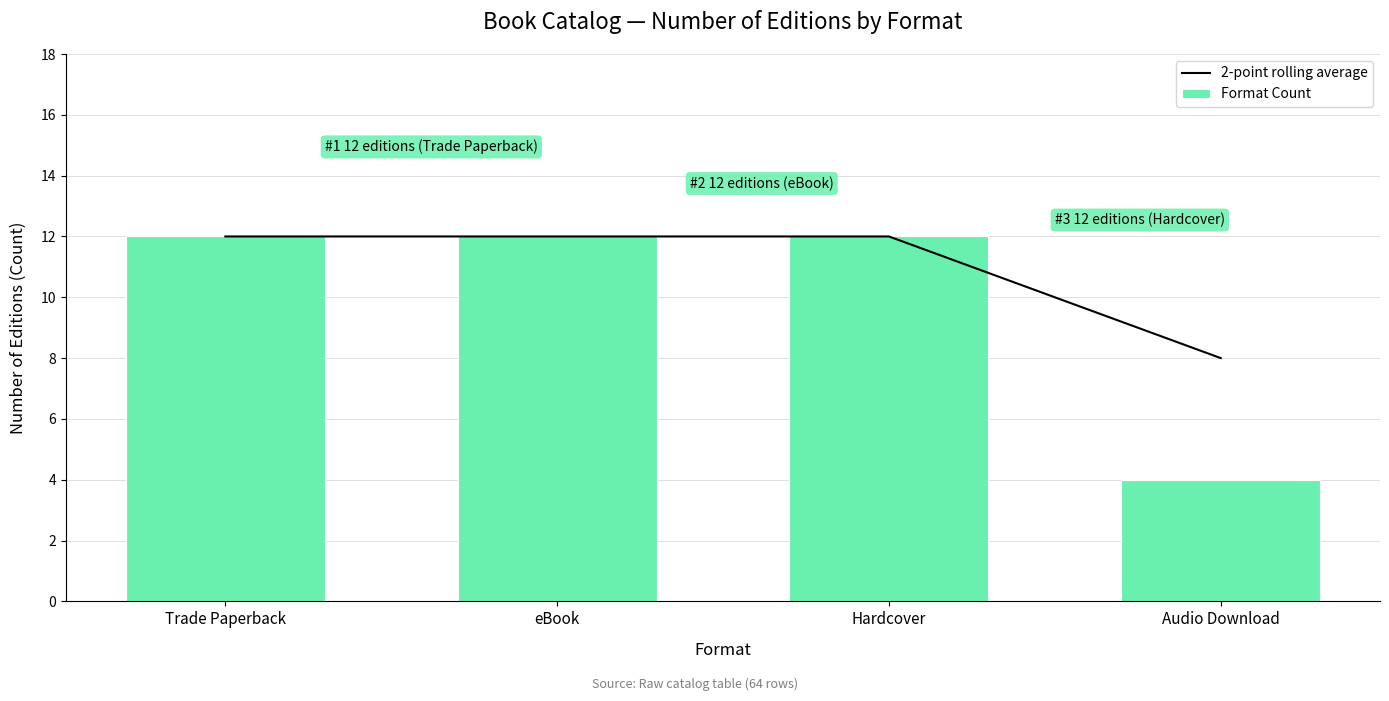

Rank the series by their average value, from highest to lowest.

2-point rolling average, Format Count